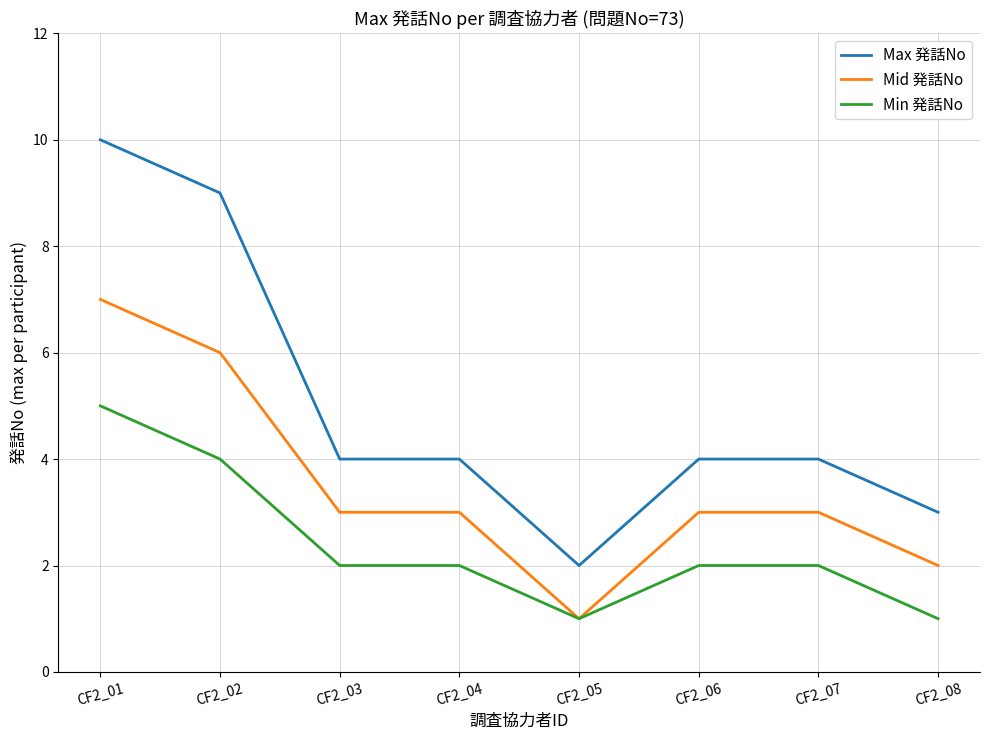

True or false: Max 発話No and Min 発話No intersect in this chart.

False